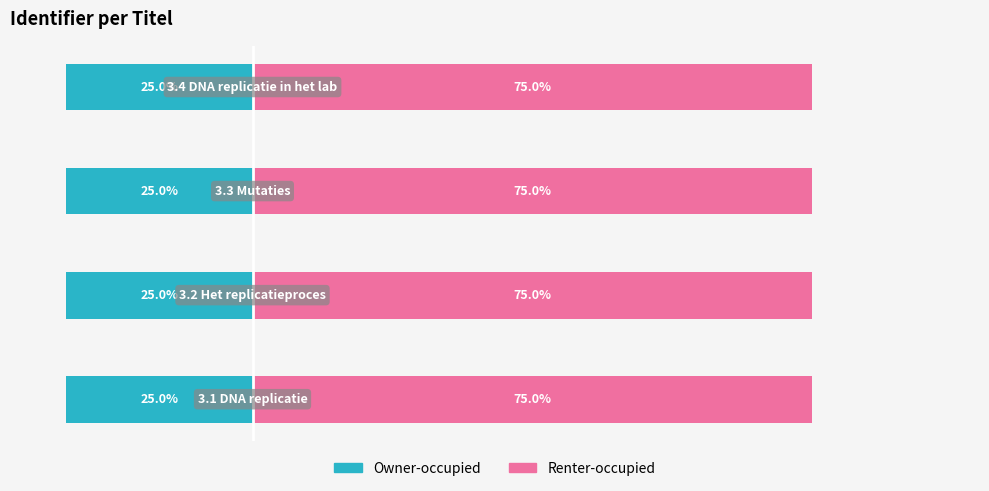

What is the sum of the Renter-occupied values at 0 and 1?

150.0